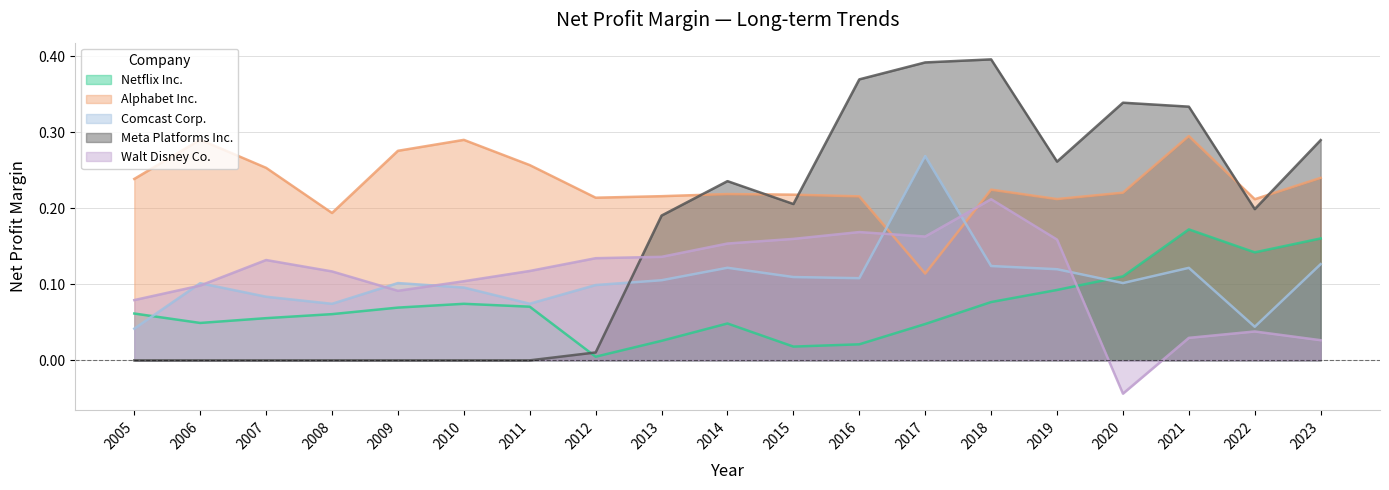

What is the total value across all series at 2014?

0.8